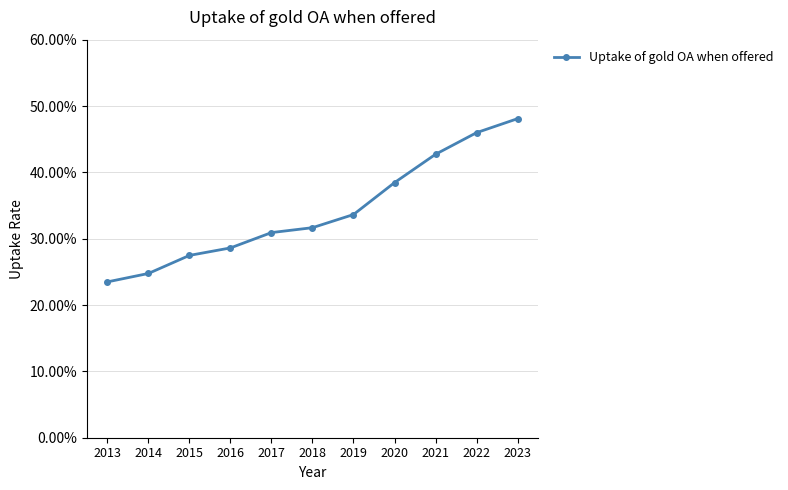

Is it true that the value at 2019 is 0.2?

False